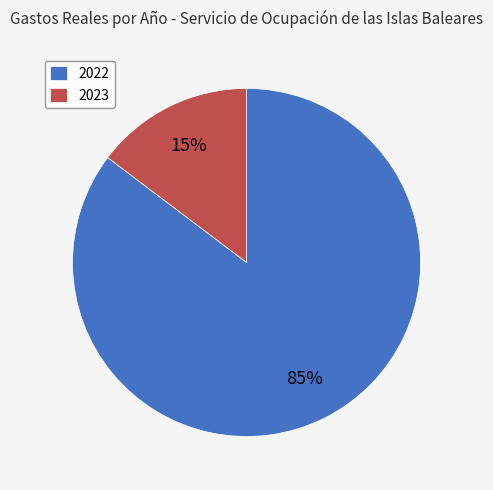

What is the smallest slice in the pie chart?

2023